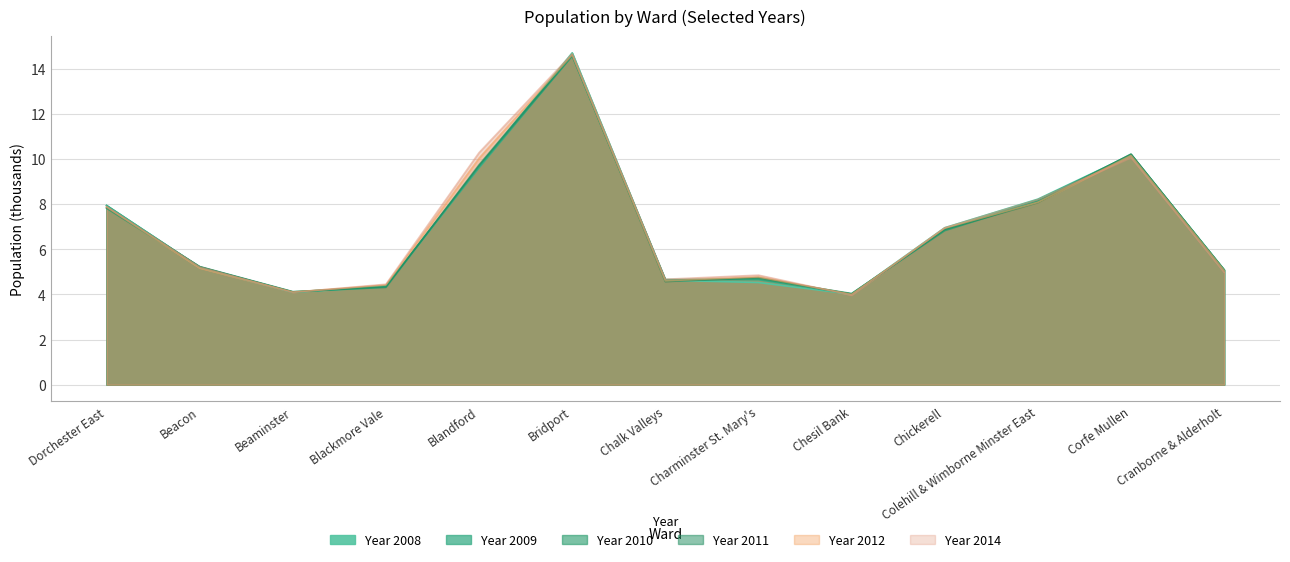

How many data points in Year 2008 are less than 5?

5